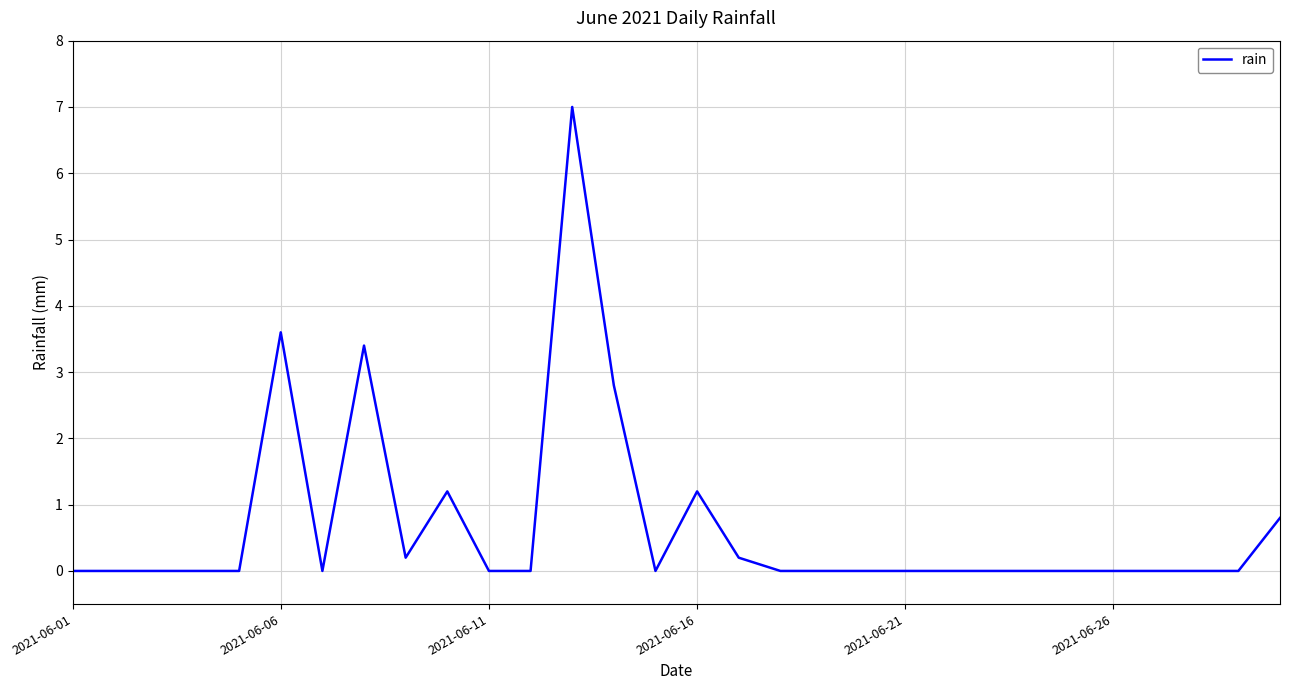

What is the greatest value displayed?

7.0